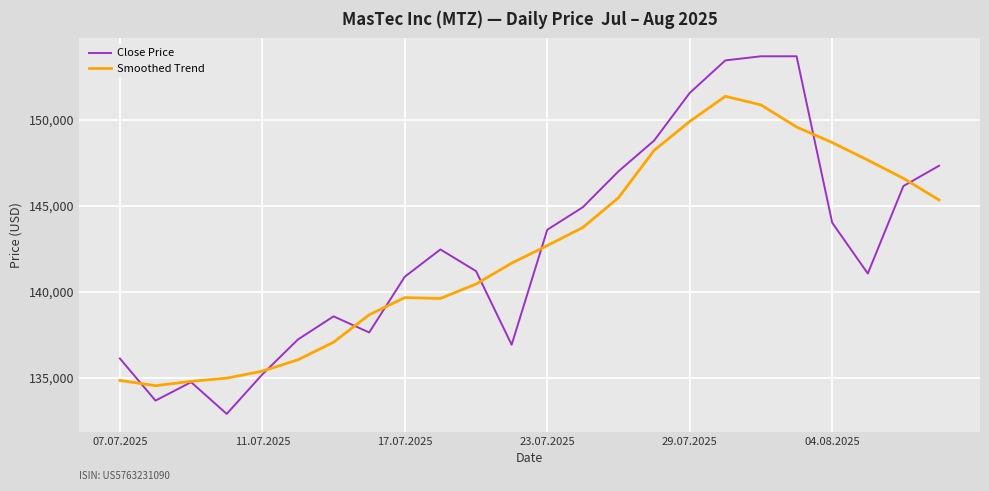

Which series has the widest spread of values?

Close Price